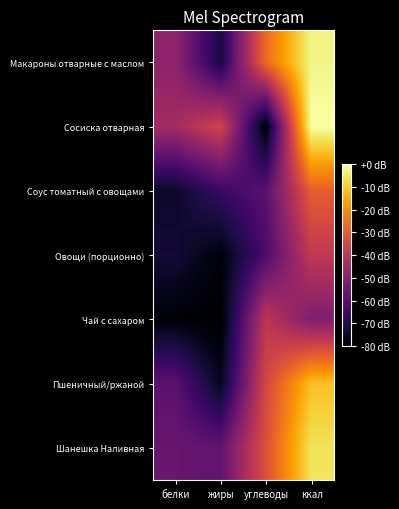

Rank the series at белки from lowest to highest value.

Чай с сахаром, Соус томатный с овощами, Овощи (порционно), Пшеничный/ржаной, Шанешка Наливная, Макароны отварные с маслом, Сосиска отварная